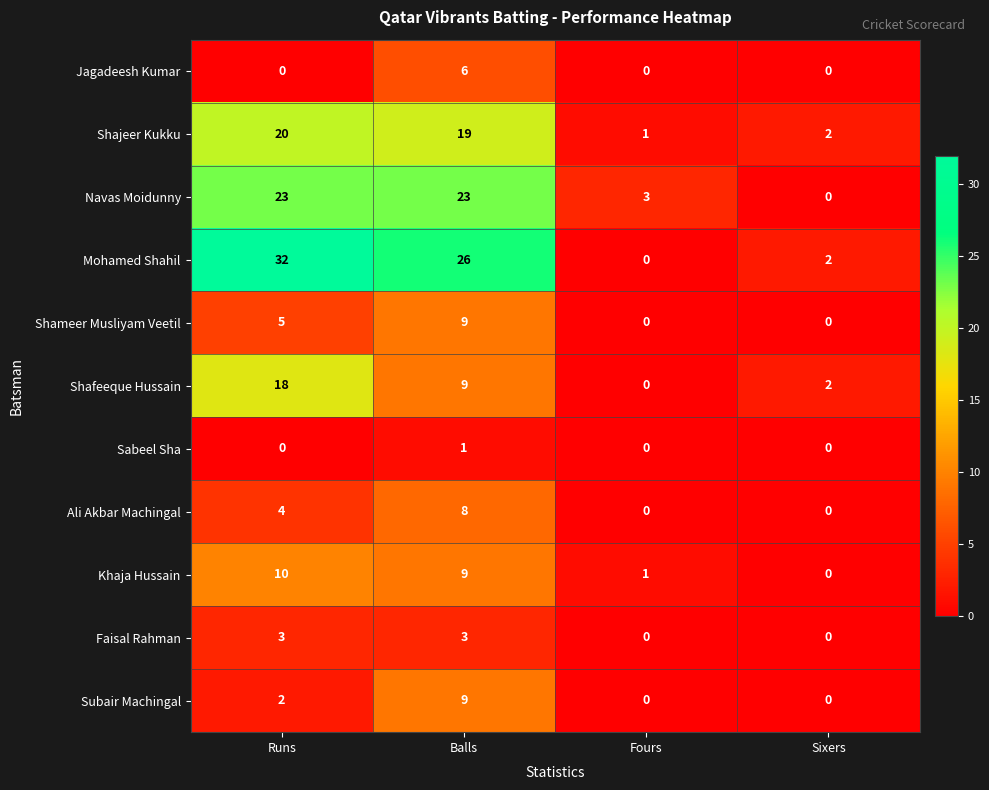

At how many categories does at least one series exceed 10?

2